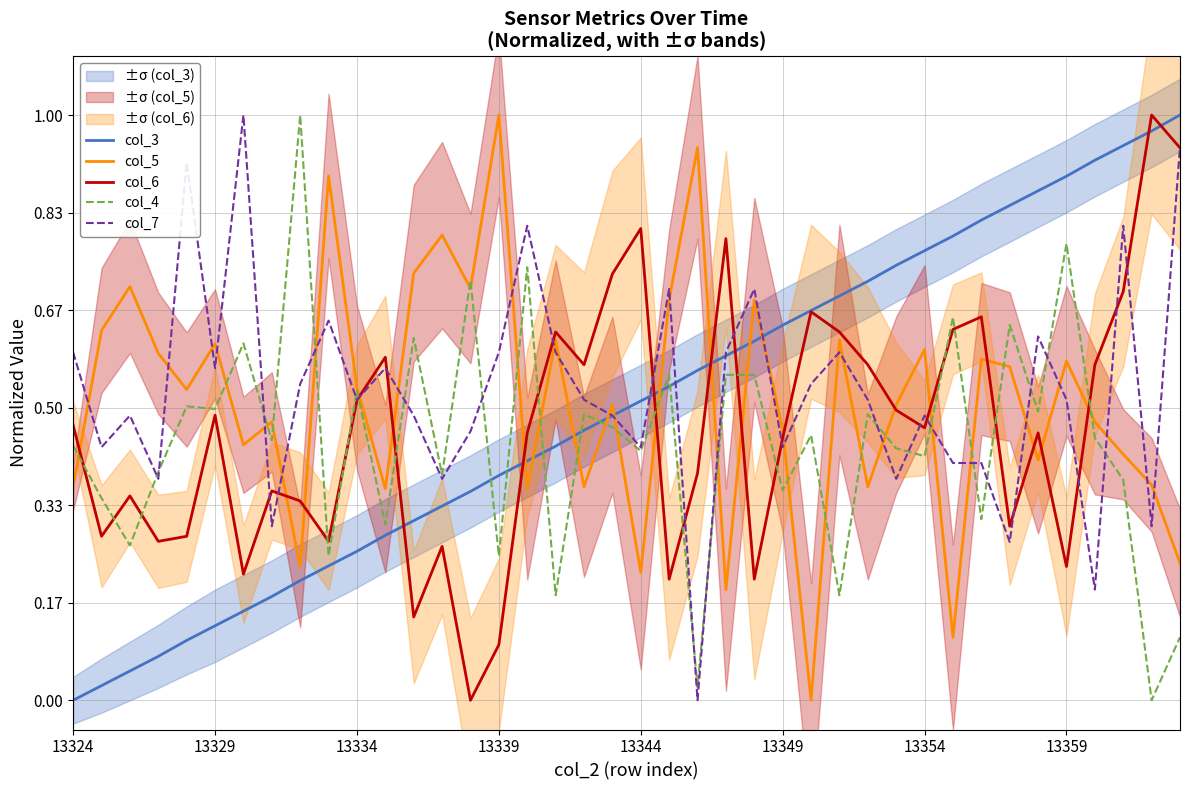

How many interior local peaks does the col_4 series have?

14